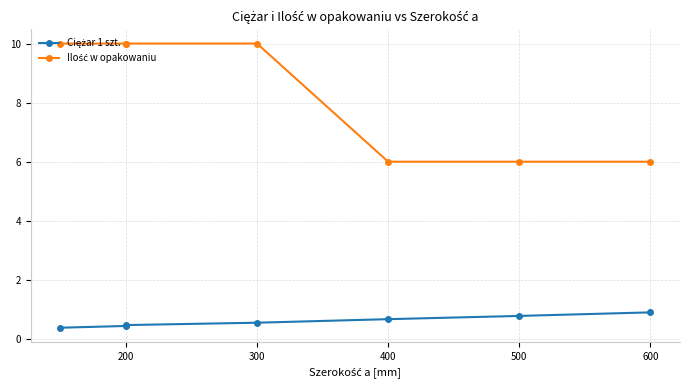

What value does the Ciężar 1 szt. series have at 200?

0.4